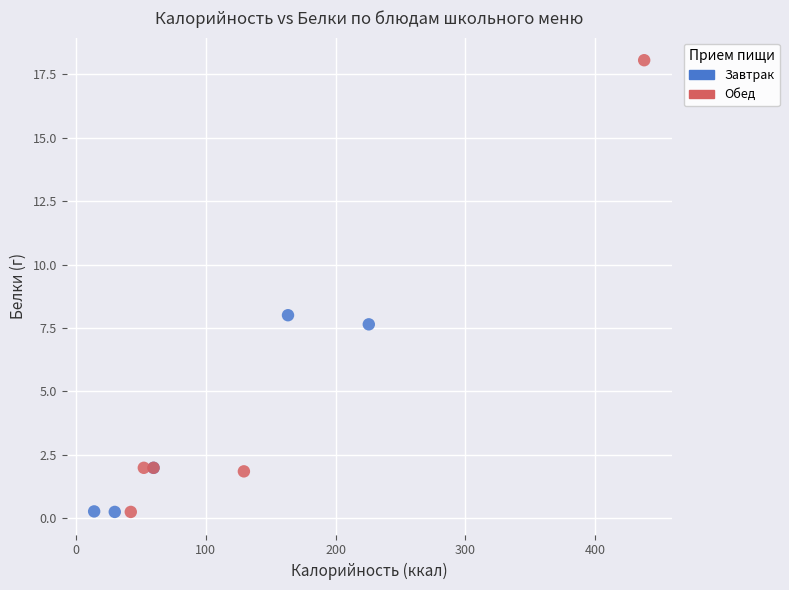

Which series has the largest Y range (max minus min)?

Обед